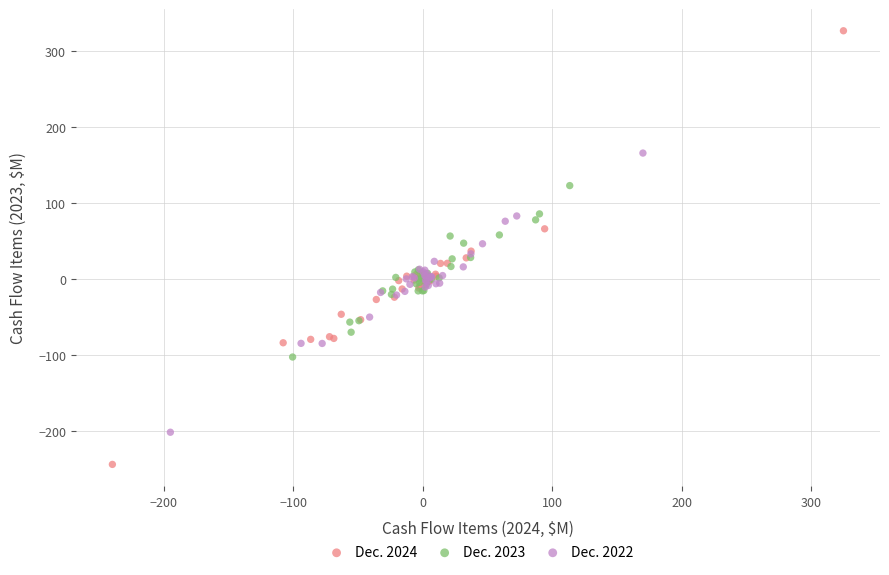

Which series has the largest Y range (max minus min)?

Dec. 2024